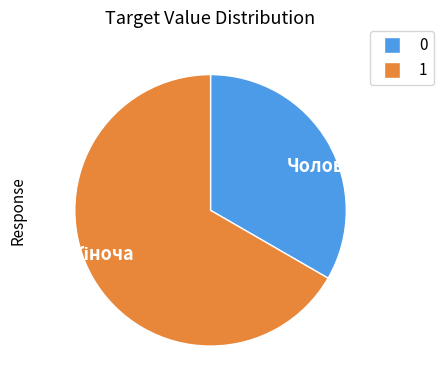

How many segments does this pie chart have?

2